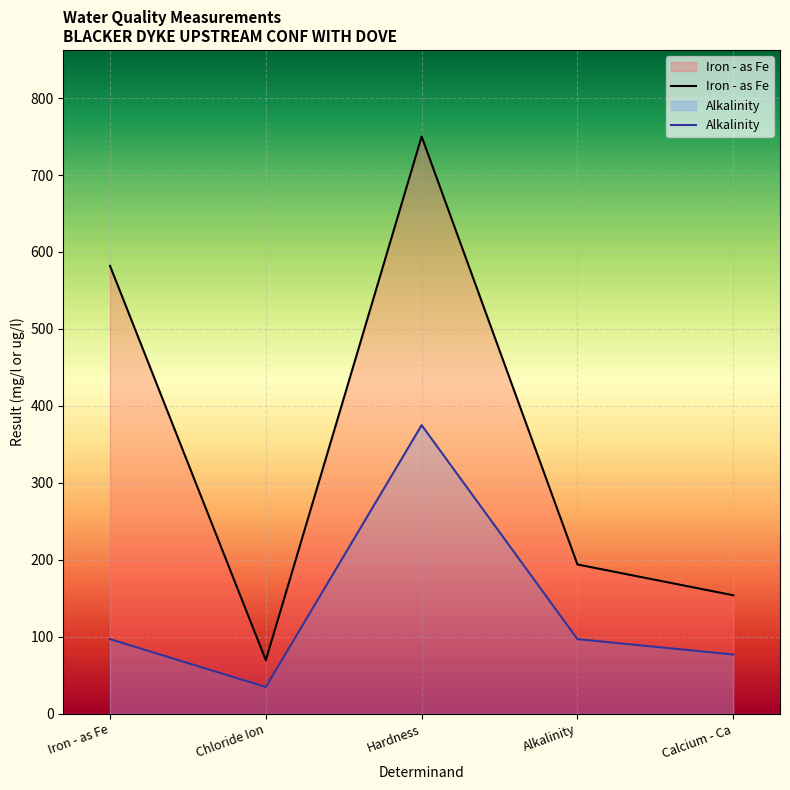

The Iron - as Fe series shows 1281.2 at Hardness. True or false?

False